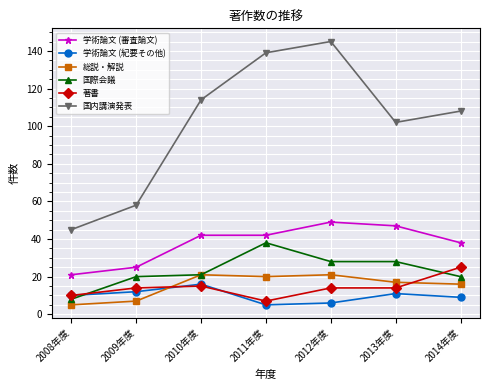

How many data points in 国際会議 are less than 21?

3